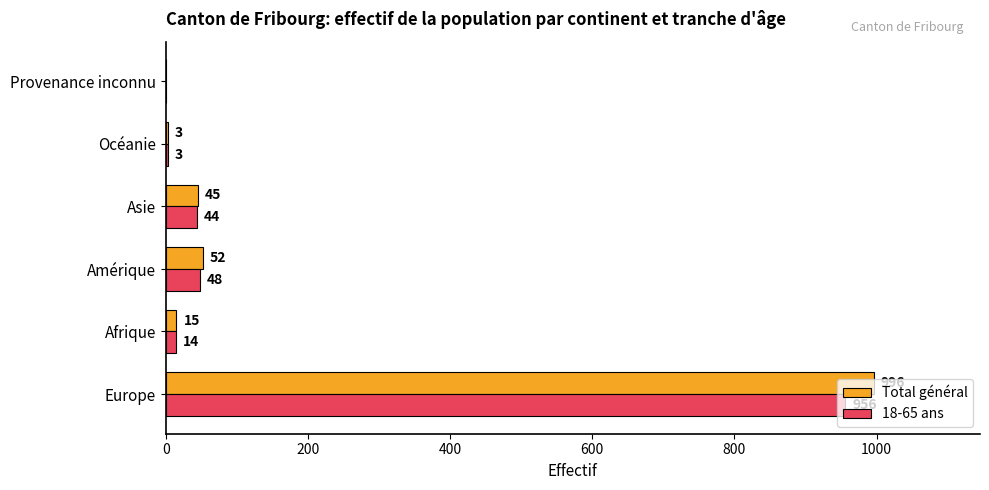

Is the value of 18-65 ans at Europe greater than the value of Total général at Océanie?

Yes